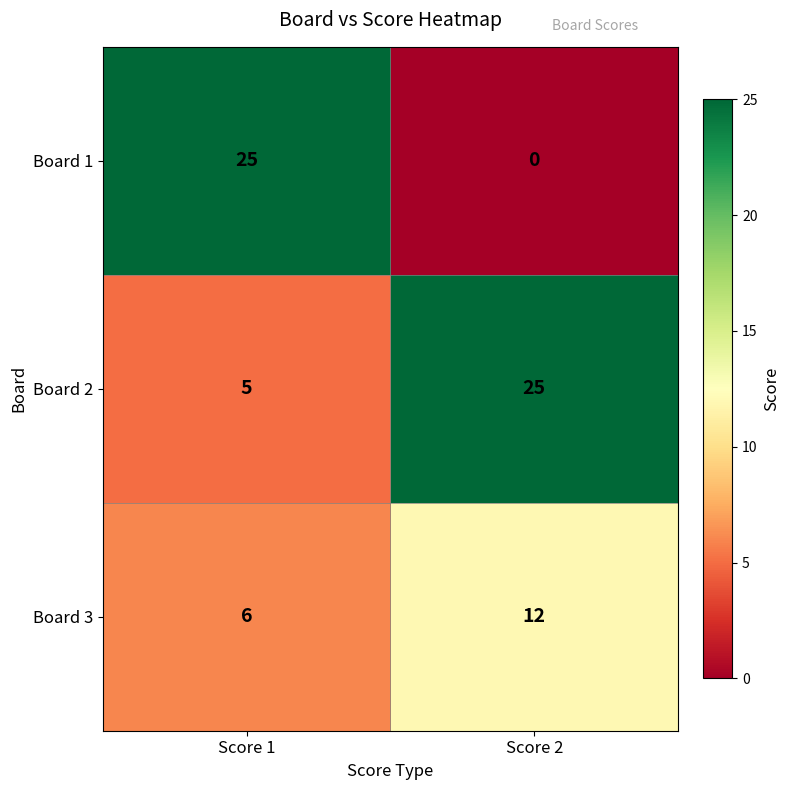

What is the sum of the Board 3 values at Score 1 and Score 2?

18